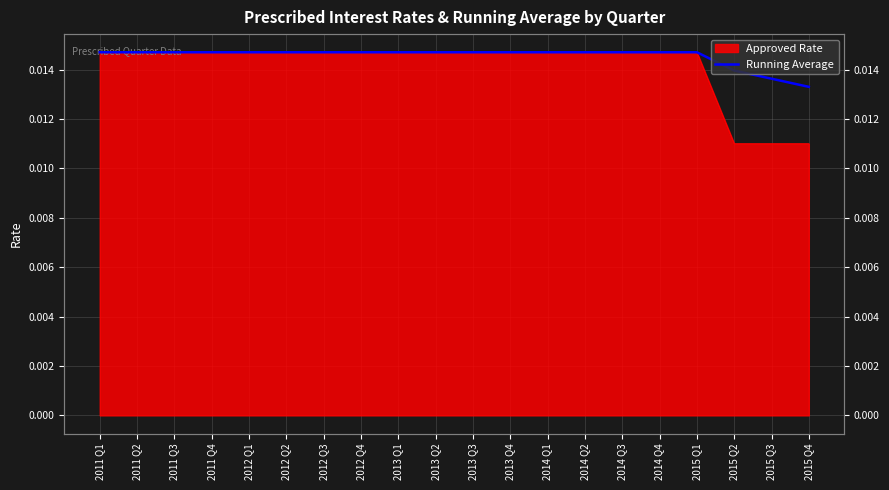

How many values are between 0 and 1?

20